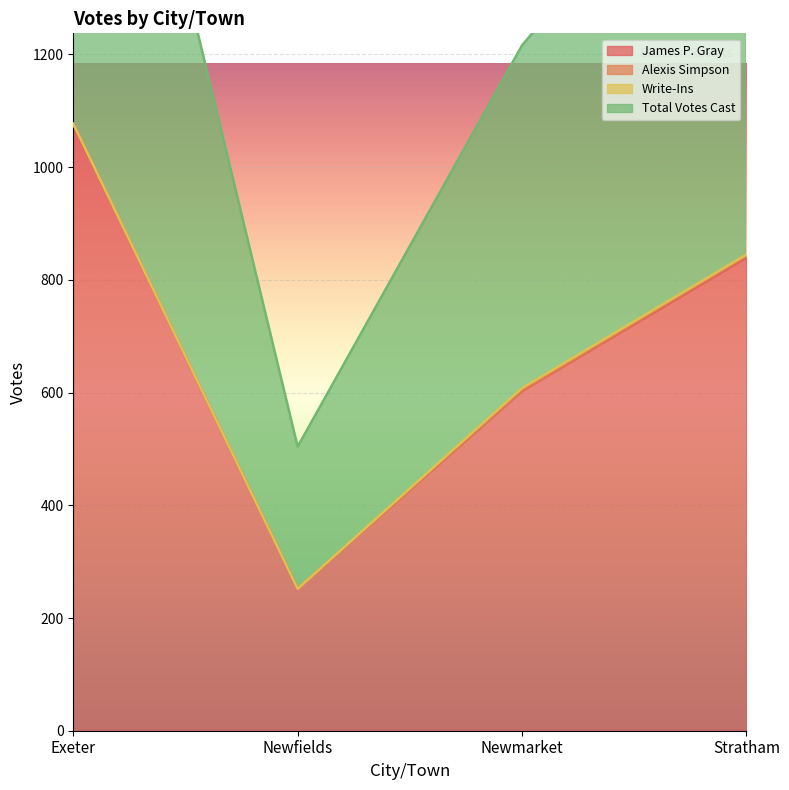

What position from the left is Stratham?

4